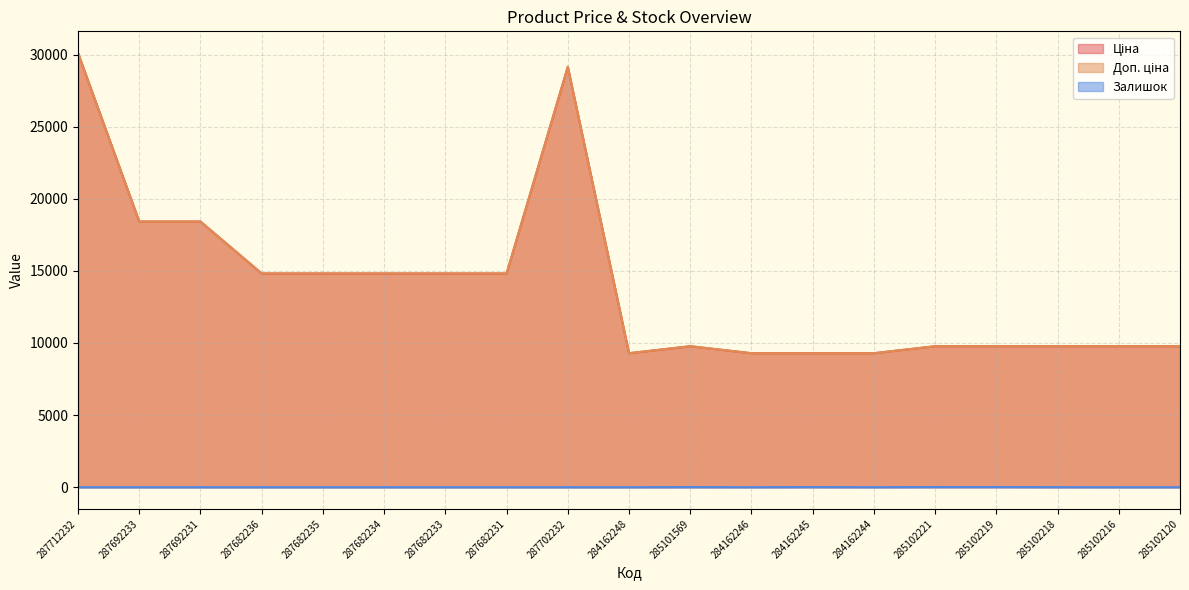

At how many categories does at least one series exceed 14167?

9